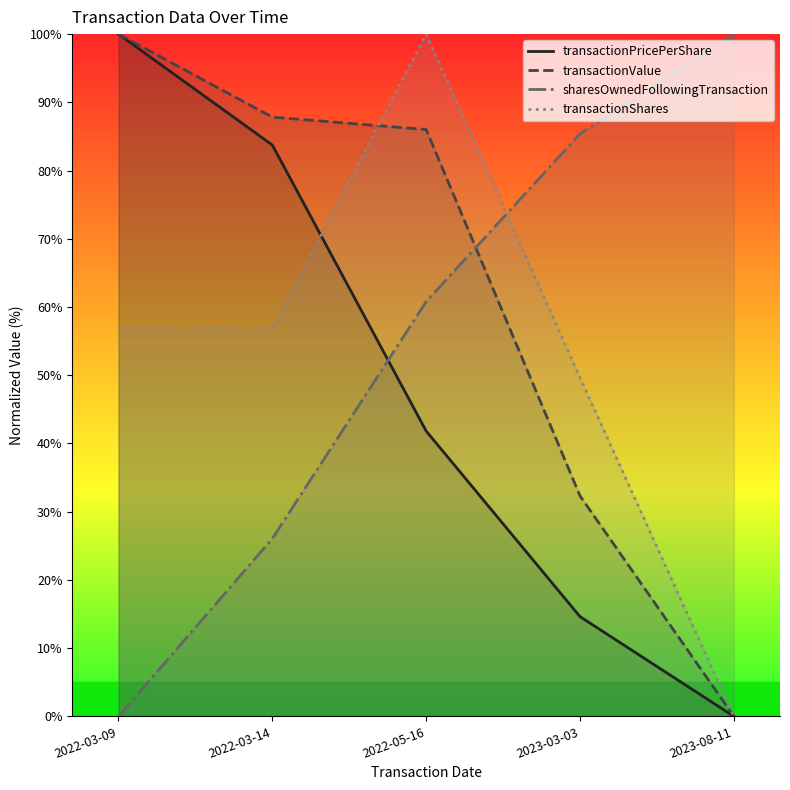

Reading right to left, extract all data points from this chart.

transactionPricePerShare: 0.0	14.6	41.8	83.7	100.0
transactionValue: 0.0	32.3	86.0	87.8	100.0
sharesOwnedFollowingTransaction: 100.0	85.4	60.8	26.0	0.0
transactionShares: 0.0	49.6	100.0	56.8	56.8